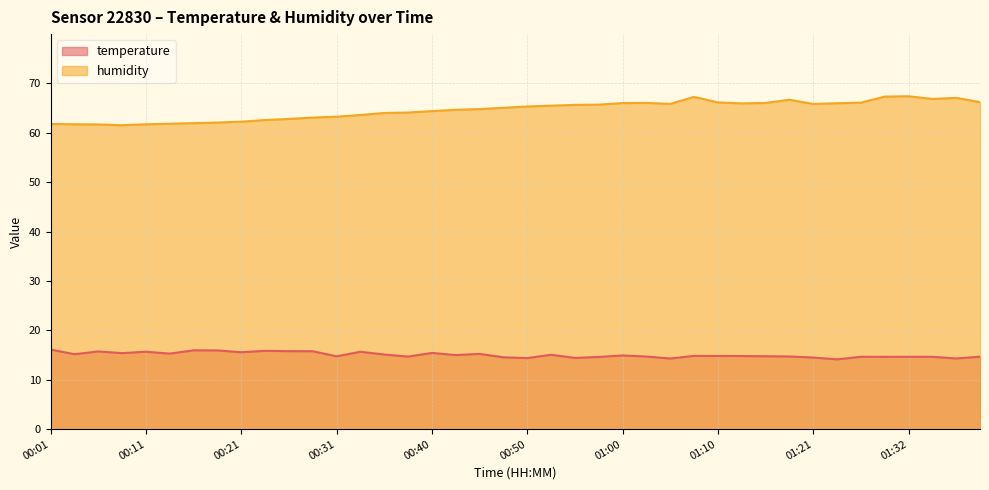

What is the label of the 7th point from the left?

00:16